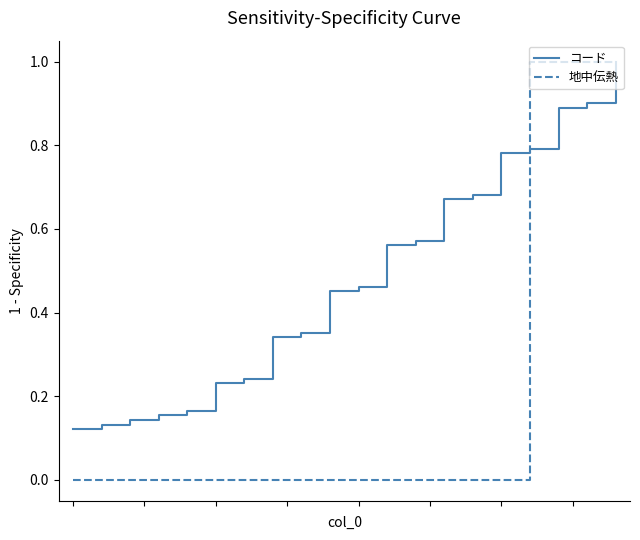

Which series has the largest total across all categories?

コード